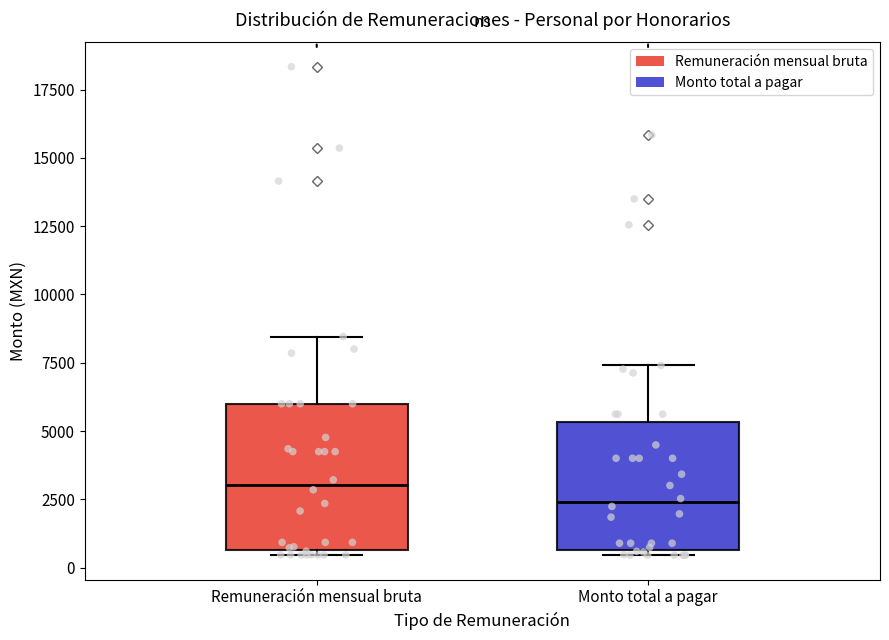

Where is the lower edge of the box for Remuneración mensual bruta on the y-axis? The values are not printed on the chart, so give them approximately, as read against the axis.

500